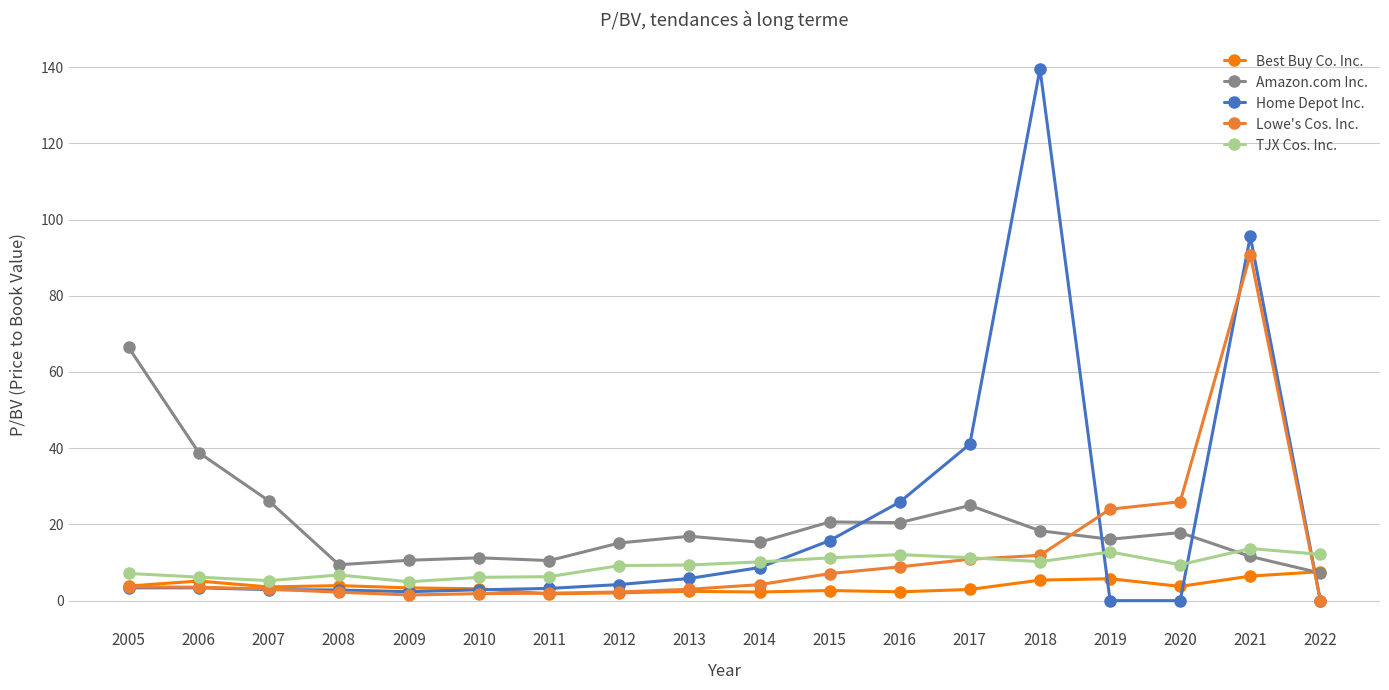

Count the number of data series in this chart.

5